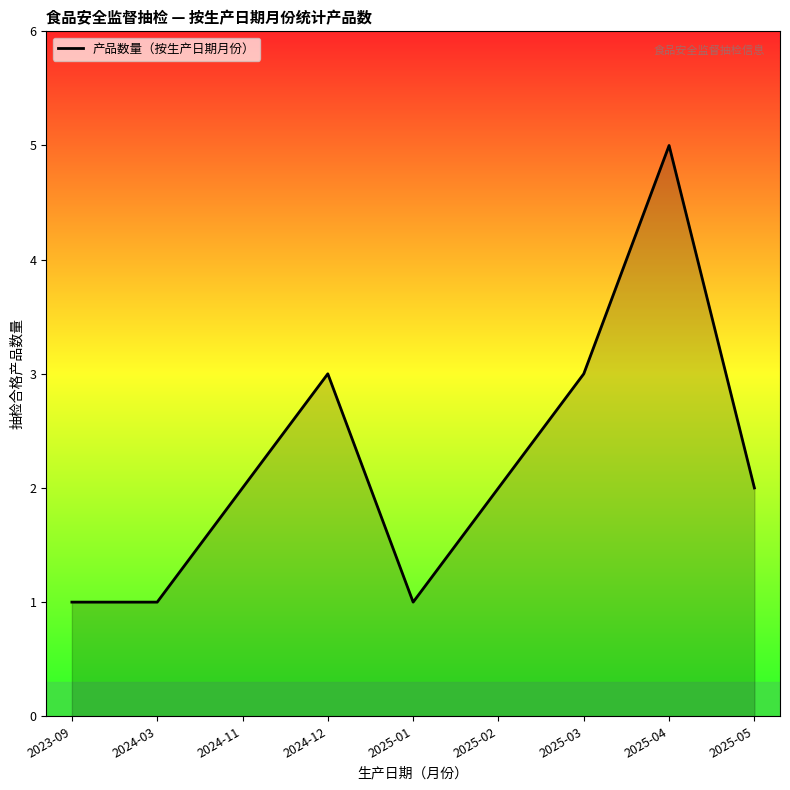

True or false: the data shows 3 at 2024-12.

True